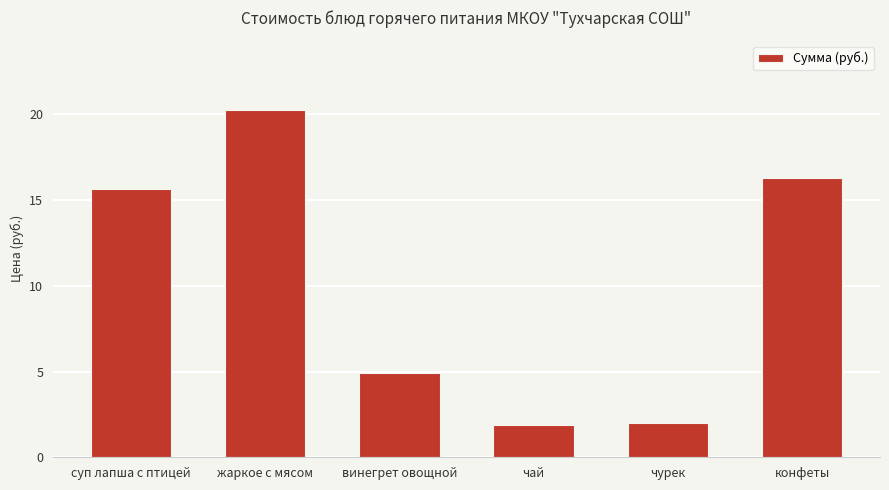

How many bars are there in total?

6